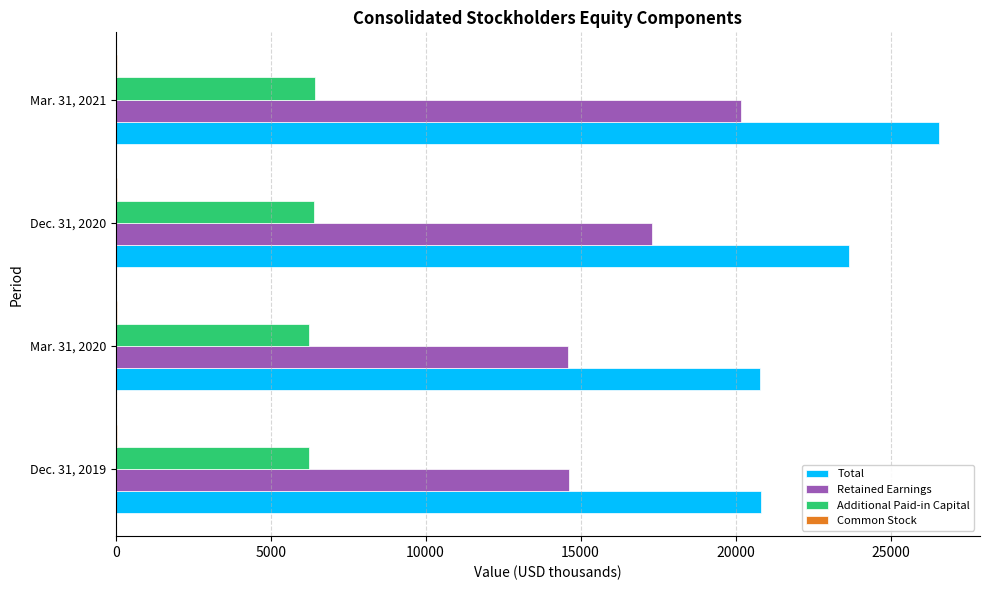

True or false: Total has a value of 7551 at Dec. 31, 2019.

False